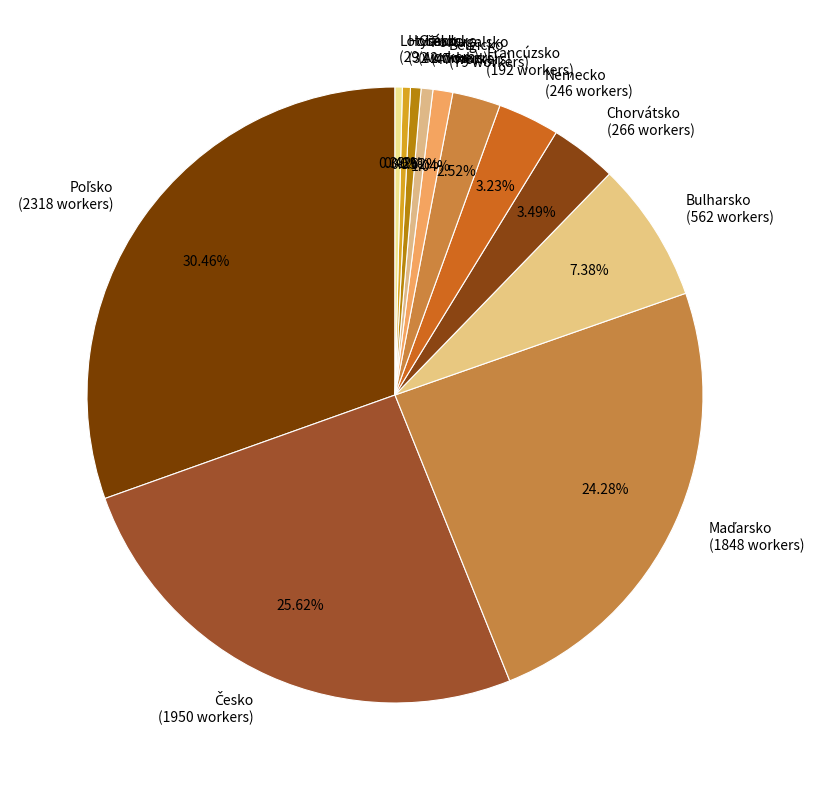

Which has a higher value, Nemecko (246 workers) or Holandsko (32 workers)?

Nemecko (246 workers)